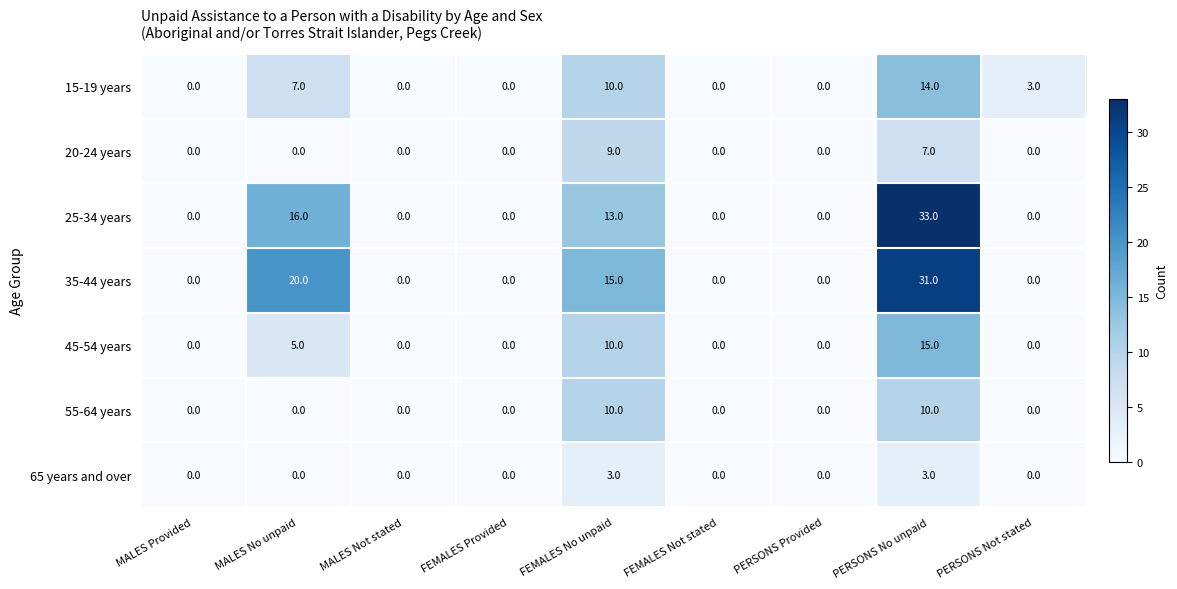

What is the average value of the 25-34 years series?

7